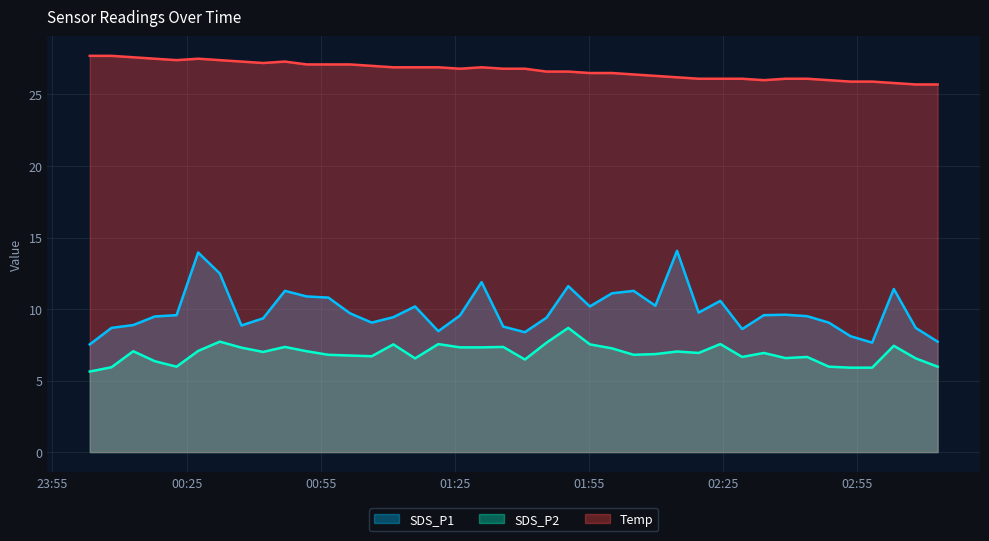

Reading left to right, list all the values displayed in this chart.

SDS_P1: 2023/09/09 00:03:21=7.5	2023/09/09 00:08:12=8.7	2023/09/09 00:13:04=8.9	2023/09/09 00:17:54=9.5	2023/09/09 00:22:45=9.6	2023/09/09 00:27:35=13.9	2023/09/09 00:32:26=12.5	2023/09/09 00:37:16=8.8	2023/09/09 00:42:07=9.3	2023/09/09 00:46:59=11.3	2023/09/09 00:51:51=10.9	2023/09/09 00:56:42=10.8	2023/09/09 01:01:33=9.7	2023/09/09 01:06:24=9.1	2023/09/09 01:11:15=9.4	2023/09/09 01:16:06=10.2	2023/09/09 01:21:18=8.4	2023/09/09 01:26:09=9.6	2023/09/09 01:30:59=11.9	2023/09/09 01:35:50=8.8	2023/09/09 01:40:40=8.4	2023/09/09 01:45:31=9.4	2023/09/09 01:50:22=11.6	2023/09/09 01:55:12=10.2	2023/09/09 02:00:09=11.1	2023/09/09 02:05:00=11.3	2023/09/09 02:09:51=10.2	2023/09/09 02:14:42=14.1	2023/09/09 02:19:32=9.8	2023/09/09 02:24:23=10.6	2023/09/09 02:29:16=8.6	2023/09/09 02:34:07=9.6	2023/09/09 02:38:58=9.6	2023/09/09 02:43:48=9.5	2023/09/09 02:48:39=9.1	2023/09/09 02:53:30=8.1	2023/09/09 02:58:20=7.7	2023/09/09 03:03:11=11.4	2023/09/09 03:08:05=8.7	2023/09/09 03:12:59=7.7
SDS_P2: 2023/09/09 00:03:21=5.6	2023/09/09 00:08:12=5.9	2023/09/09 00:13:04=7.0	2023/09/09 00:17:54=6.3	2023/09/09 00:22:45=6.0	2023/09/09 00:27:35=7.1	2023/09/09 00:32:26=7.7	2023/09/09 00:37:16=7.3	2023/09/09 00:42:07=7.0	2023/09/09 00:46:59=7.3	2023/09/09 00:51:51=7.0	2023/09/09 00:56:42=6.8	2023/09/09 01:01:33=6.8	2023/09/09 01:06:24=6.7	2023/09/09 01:11:15=7.5	2023/09/09 01:16:06=6.5	2023/09/09 01:21:18=7.5	2023/09/09 01:26:09=7.3	2023/09/09 01:30:59=7.3	2023/09/09 01:35:50=7.3	2023/09/09 01:40:40=6.5	2023/09/09 01:45:31=7.7	2023/09/09 01:50:22=8.7	2023/09/09 01:55:12=7.5	2023/09/09 02:00:09=7.2	2023/09/09 02:05:00=6.8	2023/09/09 02:09:51=6.8	2023/09/09 02:14:42=7.0	2023/09/09 02:19:32=6.9	2023/09/09 02:24:23=7.5	2023/09/09 02:29:16=6.7	2023/09/09 02:34:07=6.9	2023/09/09 02:38:58=6.6	2023/09/09 02:43:48=6.7	2023/09/09 02:48:39=6.0	2023/09/09 02:53:30=5.9	2023/09/09 02:58:20=5.9	2023/09/09 03:03:11=7.4	2023/09/09 03:08:05=6.5	2023/09/09 03:12:59=6.0
Temp: 2023/09/09 00:03:21=27.7	2023/09/09 00:08:12=27.7	2023/09/09 00:13:04=27.6	2023/09/09 00:17:54=27.5	2023/09/09 00:22:45=27.4	2023/09/09 00:27:35=27.5	2023/09/09 00:32:26=27.4	2023/09/09 00:37:16=27.3	2023/09/09 00:42:07=27.2	2023/09/09 00:46:59=27.3	2023/09/09 00:51:51=27.1	2023/09/09 00:56:42=27.1	2023/09/09 01:01:33=27.1	2023/09/09 01:06:24=27.0	2023/09/09 01:11:15=26.9	2023/09/09 01:16:06=26.9	2023/09/09 01:21:18=26.9	2023/09/09 01:26:09=26.8	2023/09/09 01:30:59=26.9	2023/09/09 01:35:50=26.8	2023/09/09 01:40:40=26.8	2023/09/09 01:45:31=26.6	2023/09/09 01:50:22=26.6	2023/09/09 01:55:12=26.5	2023/09/09 02:00:09=26.5	2023/09/09 02:05:00=26.4	2023/09/09 02:09:51=26.3	2023/09/09 02:14:42=26.2	2023/09/09 02:19:32=26.1	2023/09/09 02:24:23=26.1	2023/09/09 02:29:16=26.1	2023/09/09 02:34:07=26.0	2023/09/09 02:38:58=26.1	2023/09/09 02:43:48=26.1	2023/09/09 02:48:39=26.0	2023/09/09 02:53:30=25.9	2023/09/09 02:58:20=25.9	2023/09/09 03:03:11=25.8	2023/09/09 03:08:05=25.7	2023/09/09 03:12:59=25.7